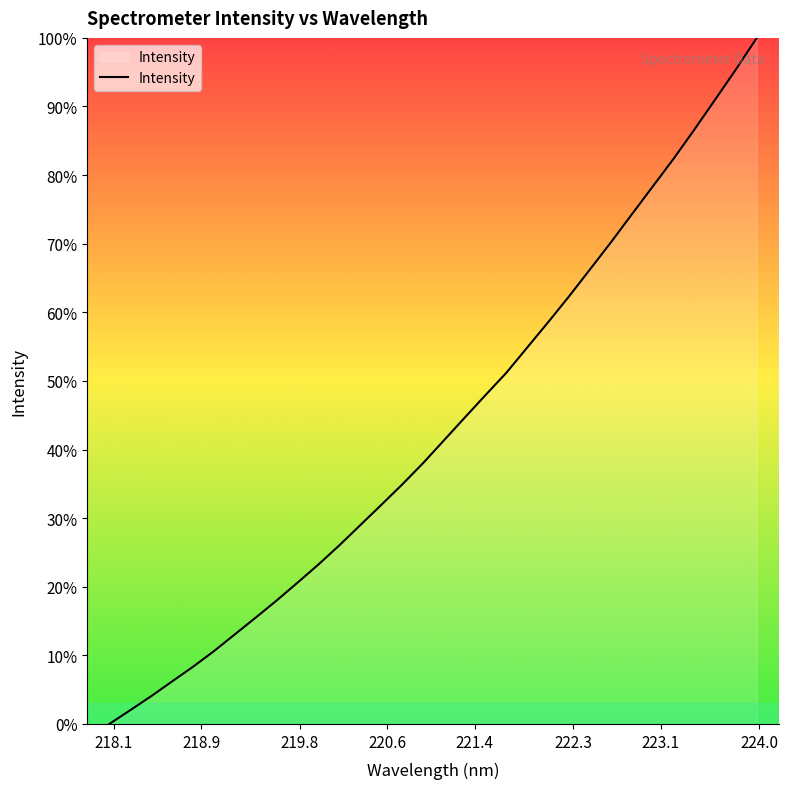

What is the average value?

43.3